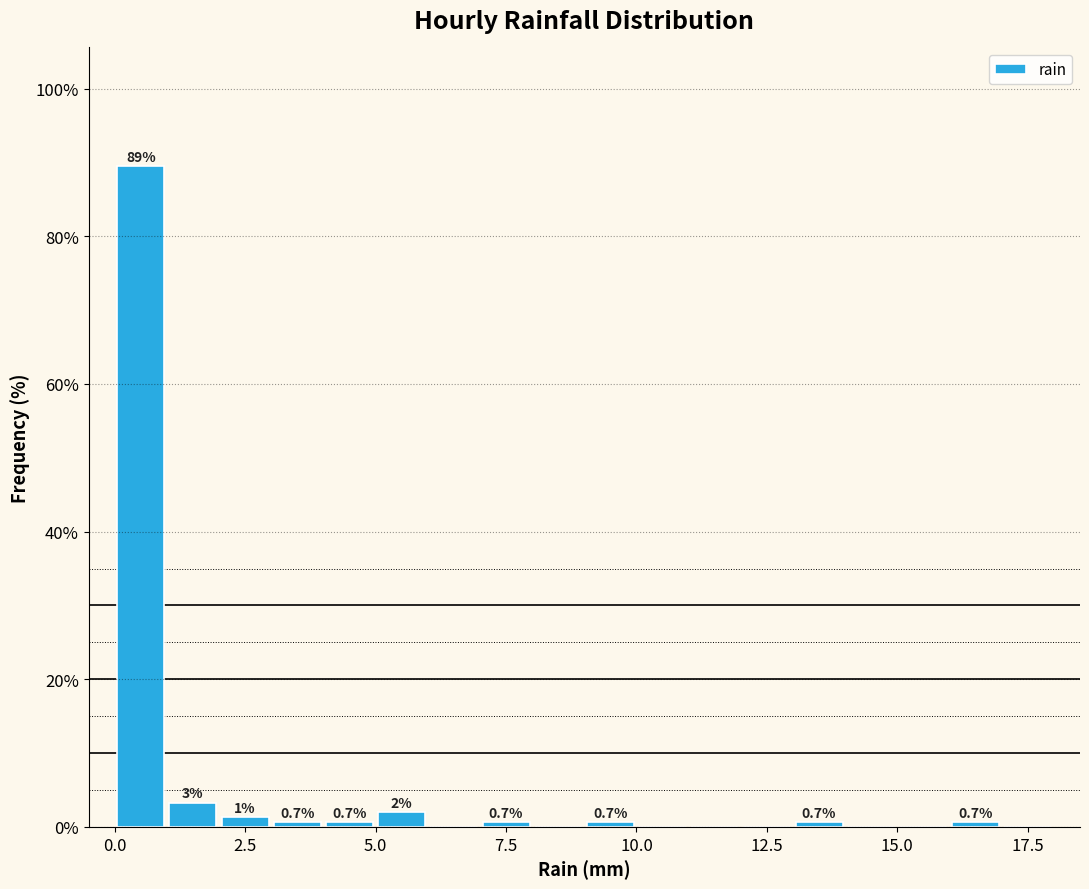

Around what value on the x-axis is the tallest bar? Give the approximate position of its centre, as read against the axis.

0.5